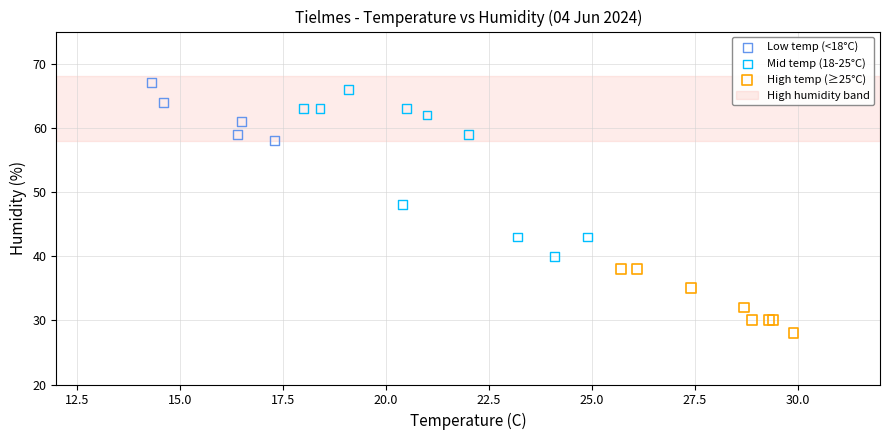

Which series contains the lowest Y value?

High temp (≥25°C)